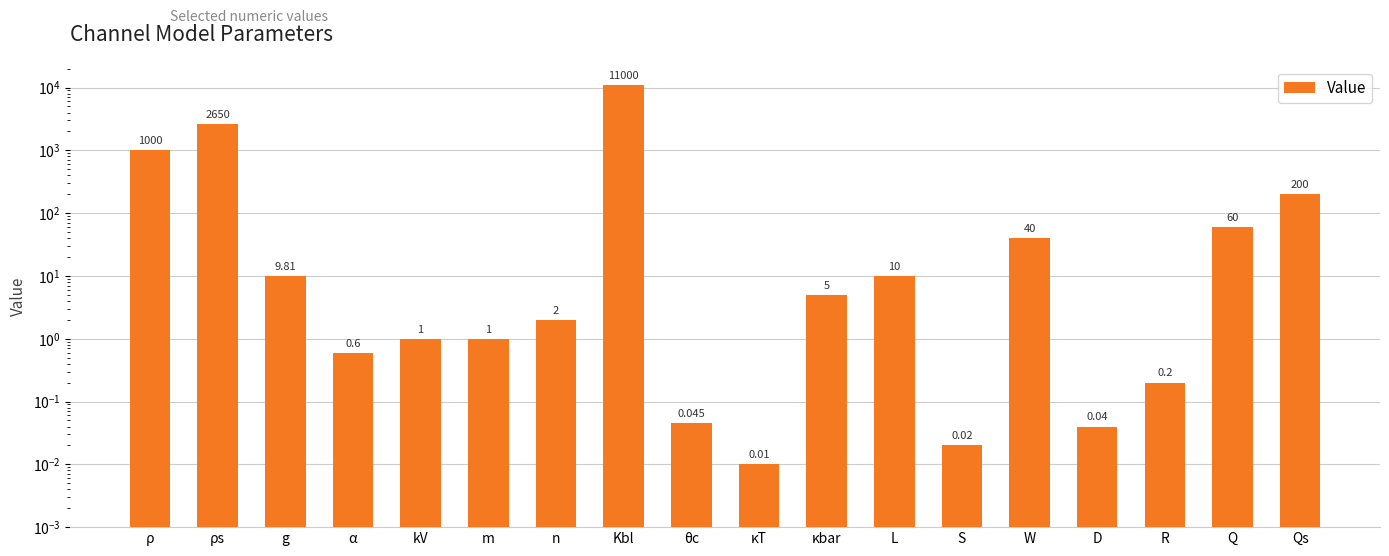

At which label does the data first exceed 5?

ρ